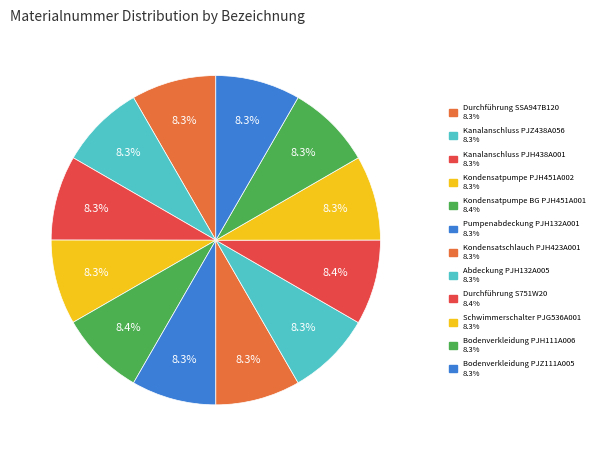

The Durchführung SSA947B120 slice represents 22% of the pie. True or false?

False